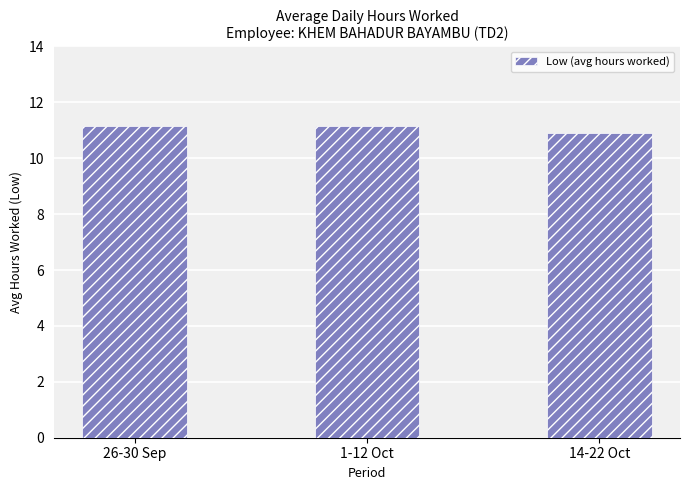

What is the smallest value displayed?

10.9